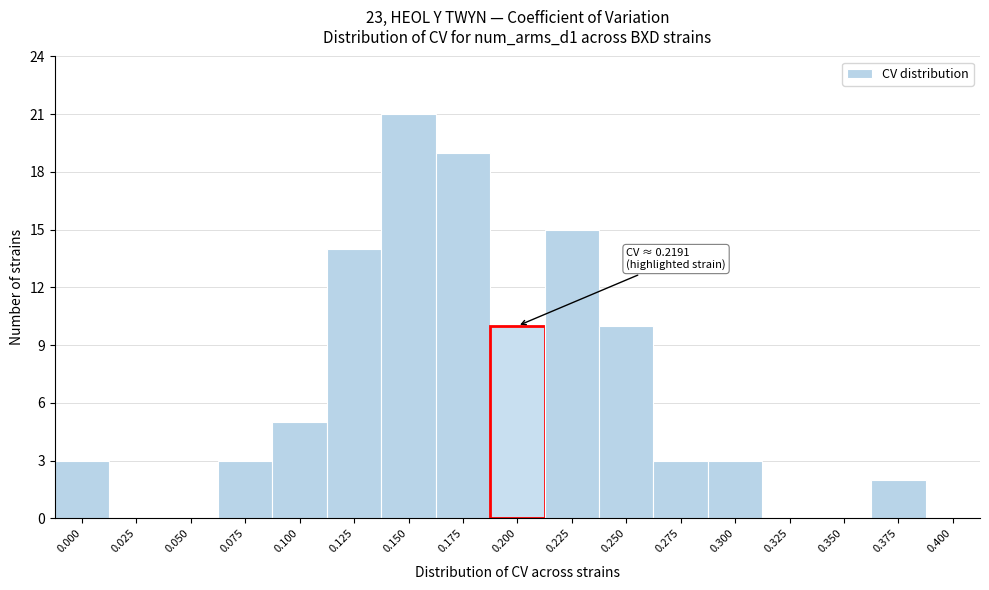

Reading left to right, what are all the values shown in this chart?

0.000=3	0.025=0	0.050=0	0.075=3	0.100=5	0.125=14	0.150=21	0.175=19	0.200=10	0.225=15	0.250=10	0.275=3	0.300=3	0.325=0	0.350=0	0.375=2	0.400=0